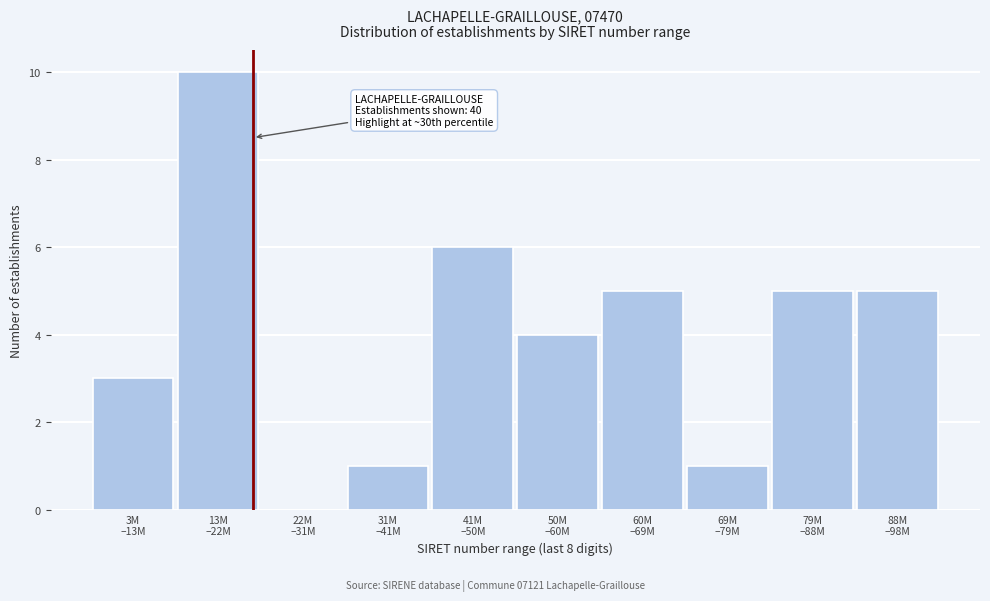

What is the greatest value displayed?

10